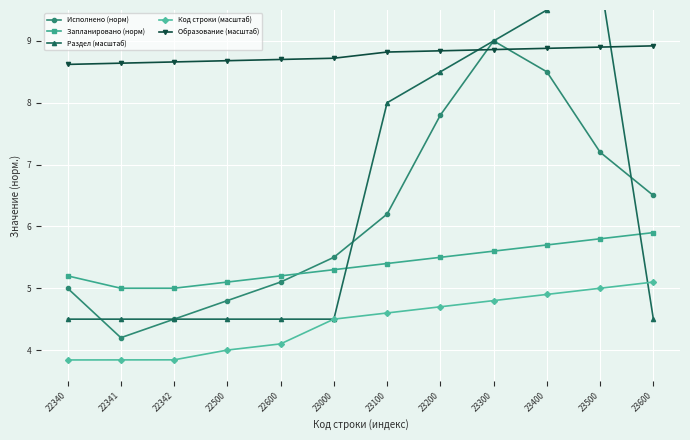

Which series has the widest spread of values?

Раздел (масштаб)